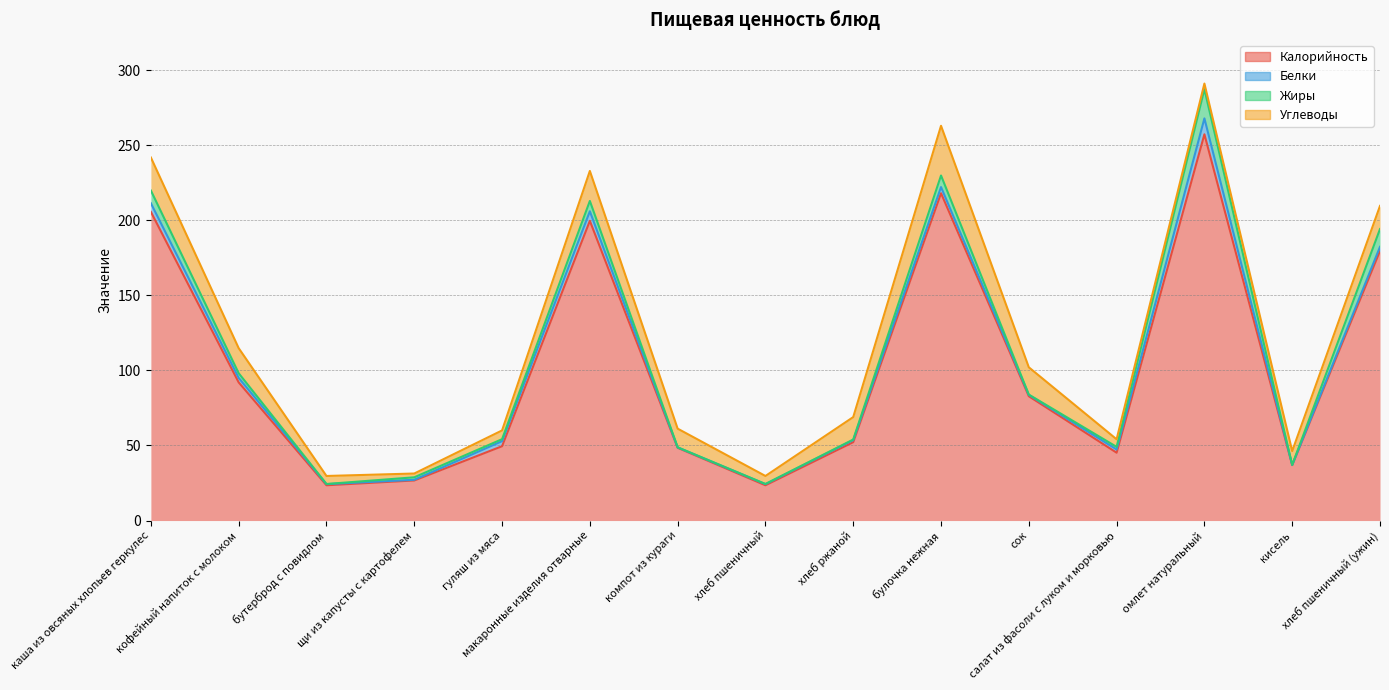

Is it true that Белки equals 0.8 at бутерброд с повидлом?

True